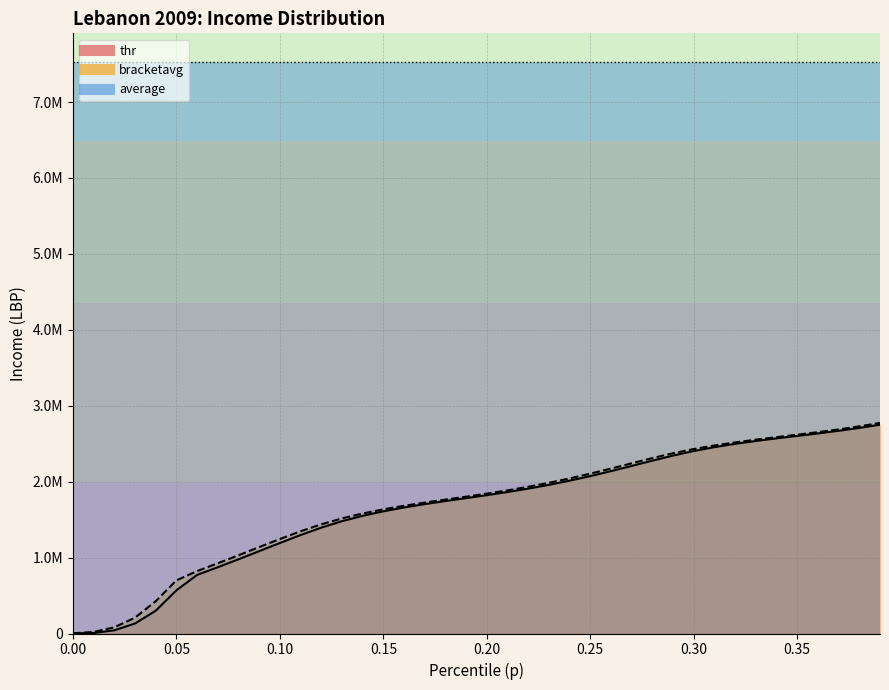

What is the value of the thr point at the 16th from the left?

1609326.0